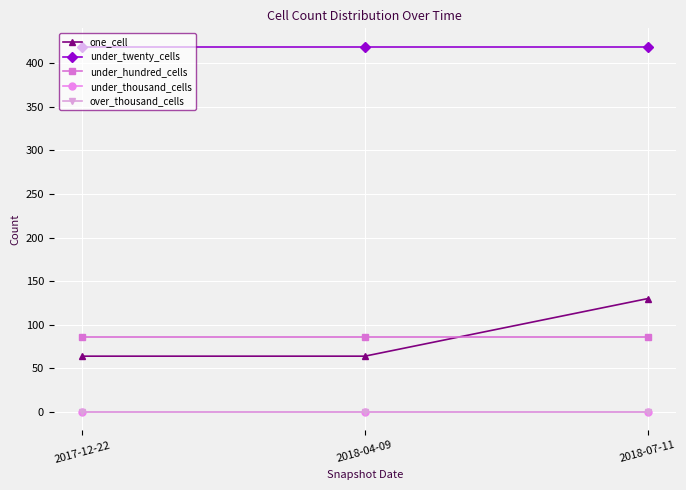

Rank the series at 2017-12-22 from lowest to highest value.

under_thousand_cells, over_thousand_cells, one_cell, under_hundred_cells, under_twenty_cells